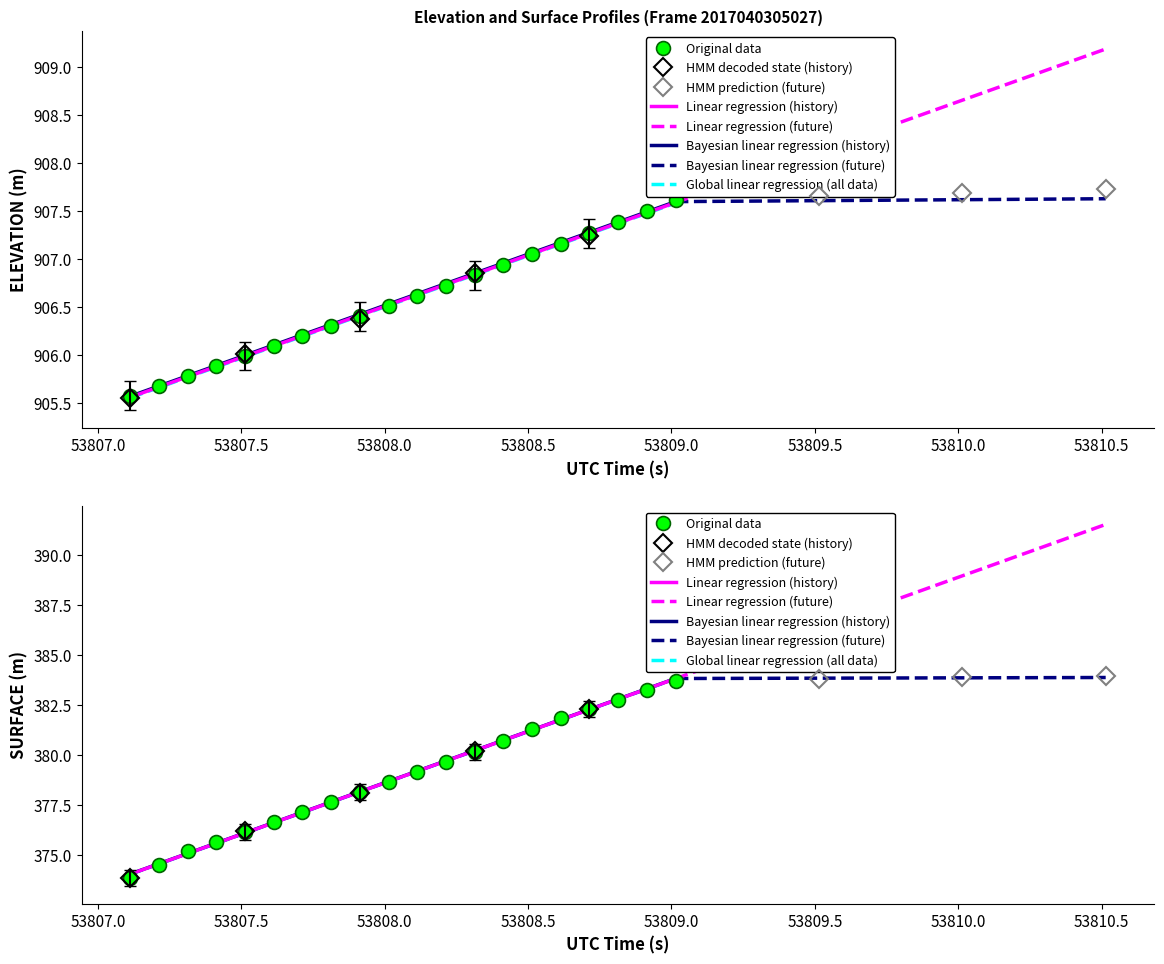

True or false: ELEVATION and SURFACE cross at least once.

False